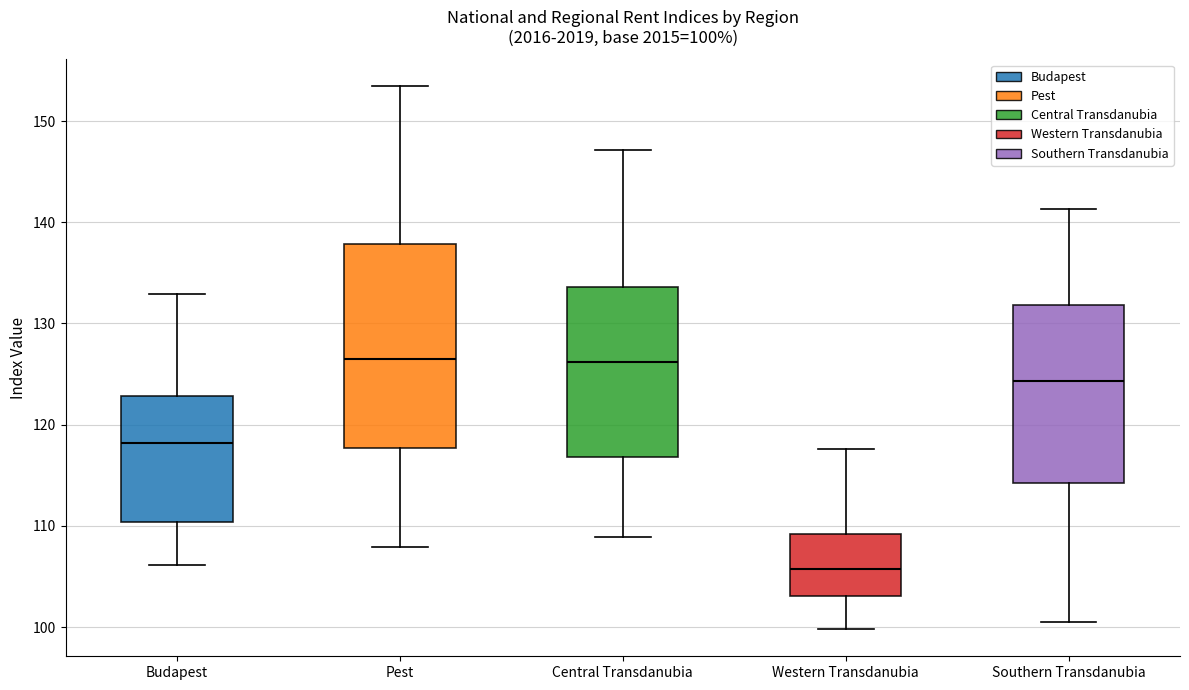

Comparing the boxes themselves (not the whiskers), which one is the tallest?

Pest